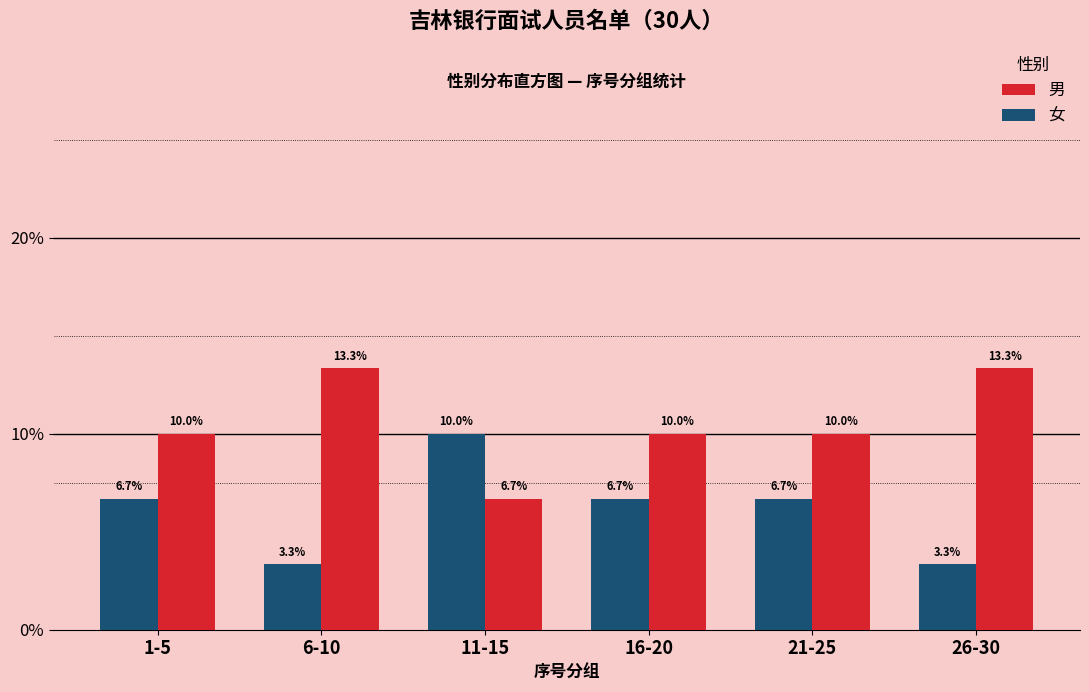

Reading left to right, what are all the values shown in this chart?

男: 1-5=10.0	6-10=13.3	11-15=6.7	16-20=10.0	21-25=10.0	26-30=13.3
女: 1-5=6.7	6-10=3.3	11-15=10.0	16-20=6.7	21-25=6.7	26-30=3.3